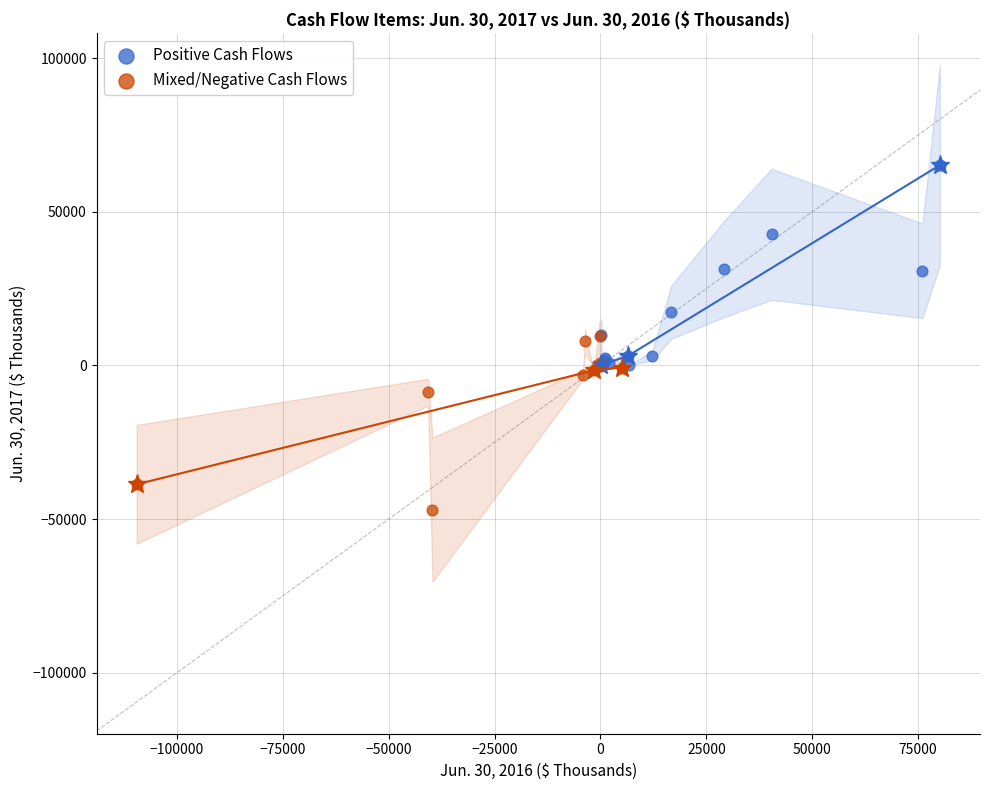

What are all the series names shown in the legend?

Positive Cash Flows, Mixed/Negative Cash Flows